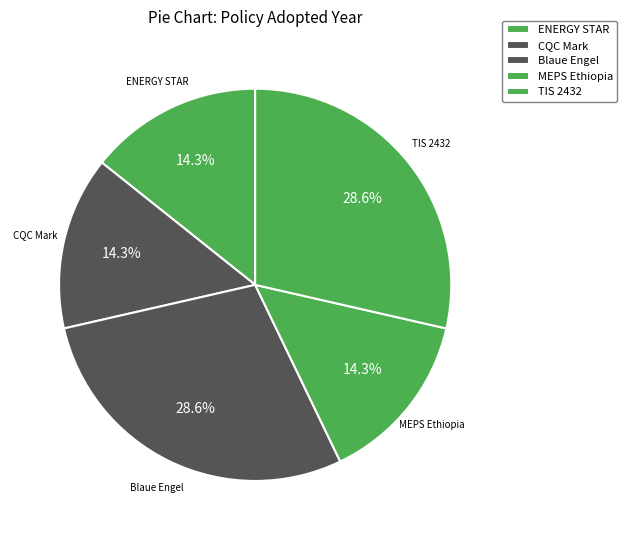

Which slice is the smallest?

ENERGY STAR (Griddles)